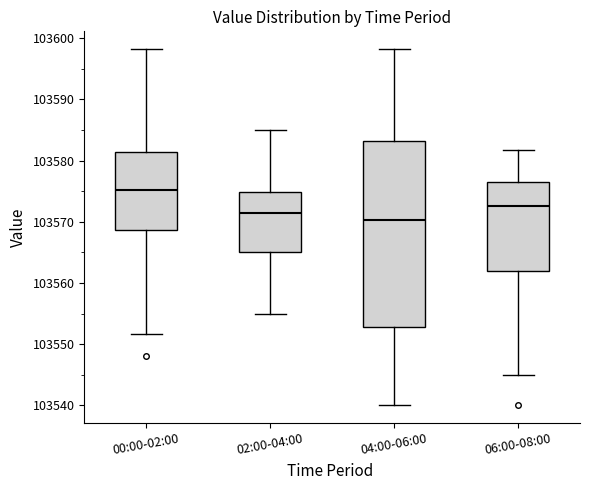

Where does the median line of the box for 00:00-02:00 sit on the y-axis? The values are not printed on the chart, so give them approximately, as read against the axis.

103575